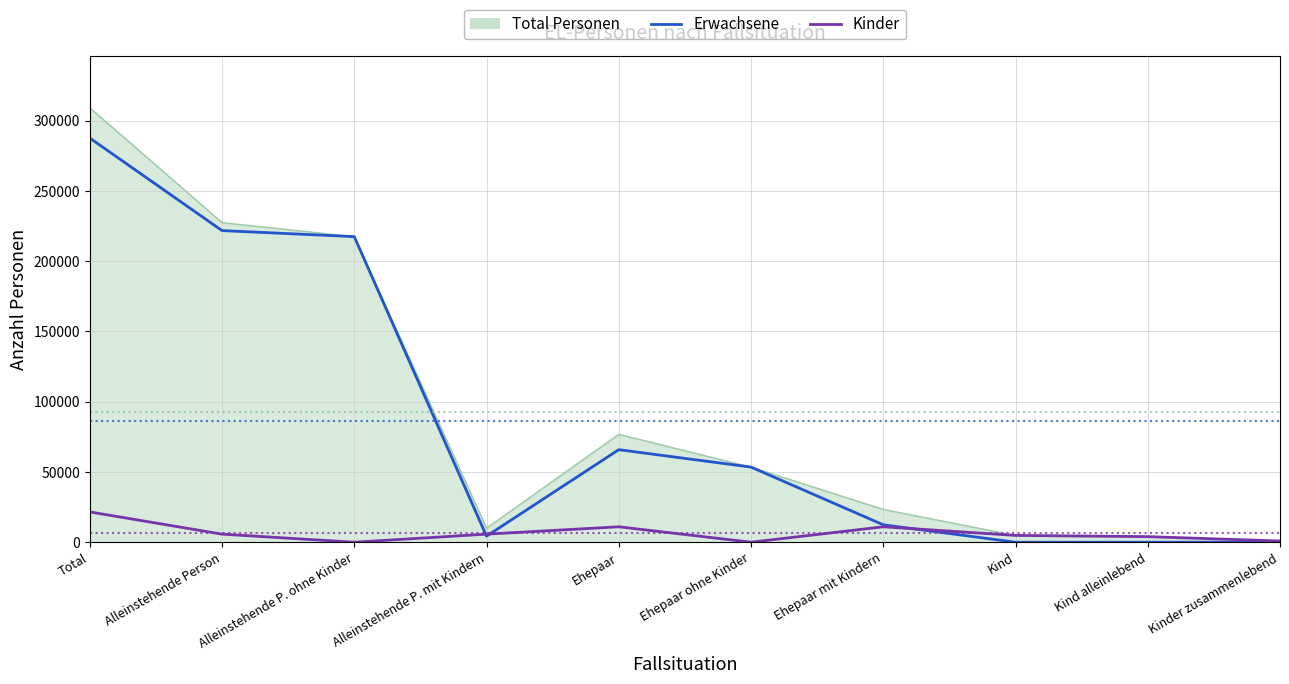

List the series in order of their peak value, lowest first.

Kinder, Erwachsene, Total Personen